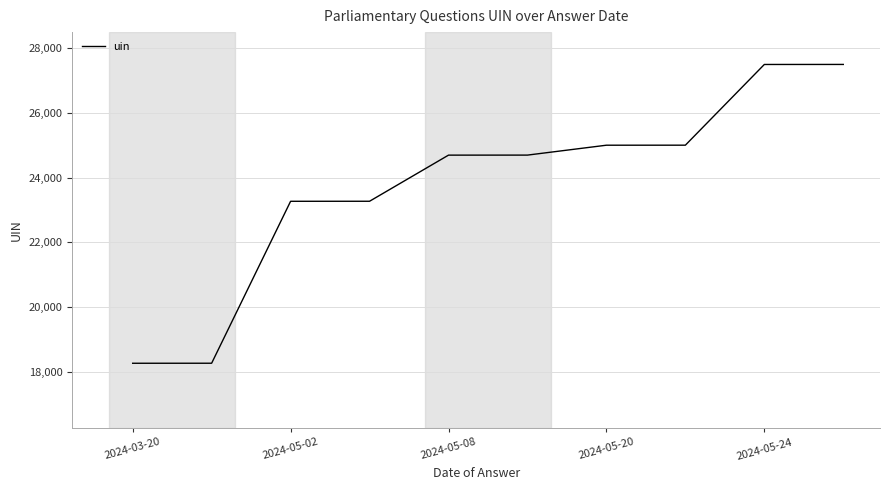

What is the difference between the maximum and minimum values?

9245